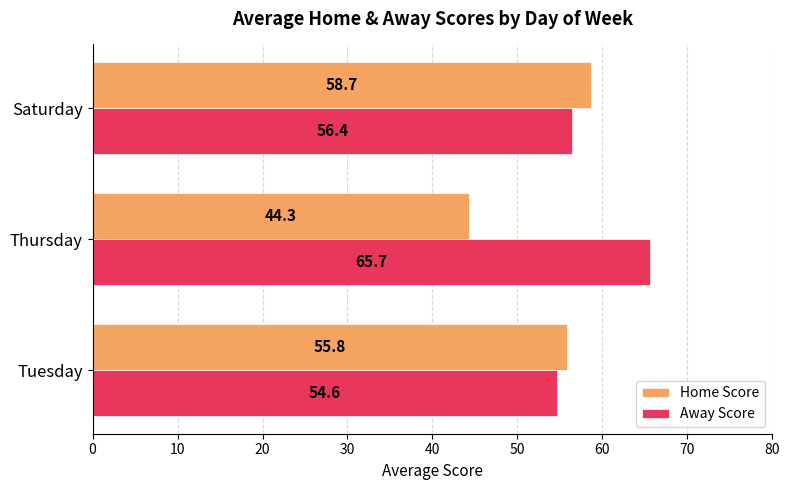

Read the Away Score value at Tuesday.

54.6